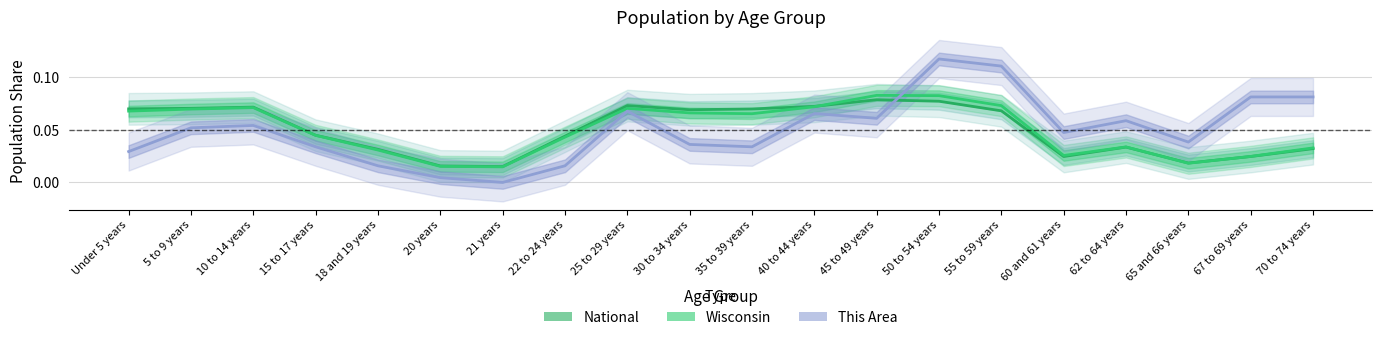

Reading left to right, extract all data points from this chart.

National: 0.1	0.1	0.1	0.0	0.0	0.0	0.0	0.0	0.1	0.1	0.1	0.1	0.1	0.1	0.1	0.0	0.0	0.0	0.0	0.0
Wisconsin: 0.1	0.1	0.1	0.0	0.0	0.0	0.0	0.0	0.1	0.1	0.1	0.1	0.1	0.1	0.1	0.0	0.0	0.0	0.0	0.0
This Area: 0.0	0.1	0.1	0.0	0.0	0.0	0.0	0.0	0.1	0.0	0.0	0.1	0.1	0.1	0.1	0.0	0.1	0.0	0.1	0.1